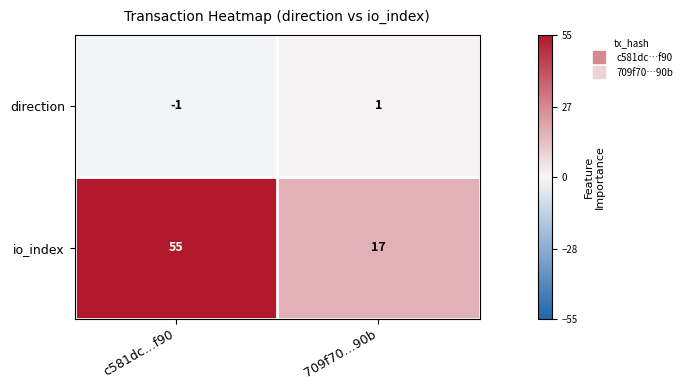

The value of io_index at c581dc…f90 is 26. True or false?

False